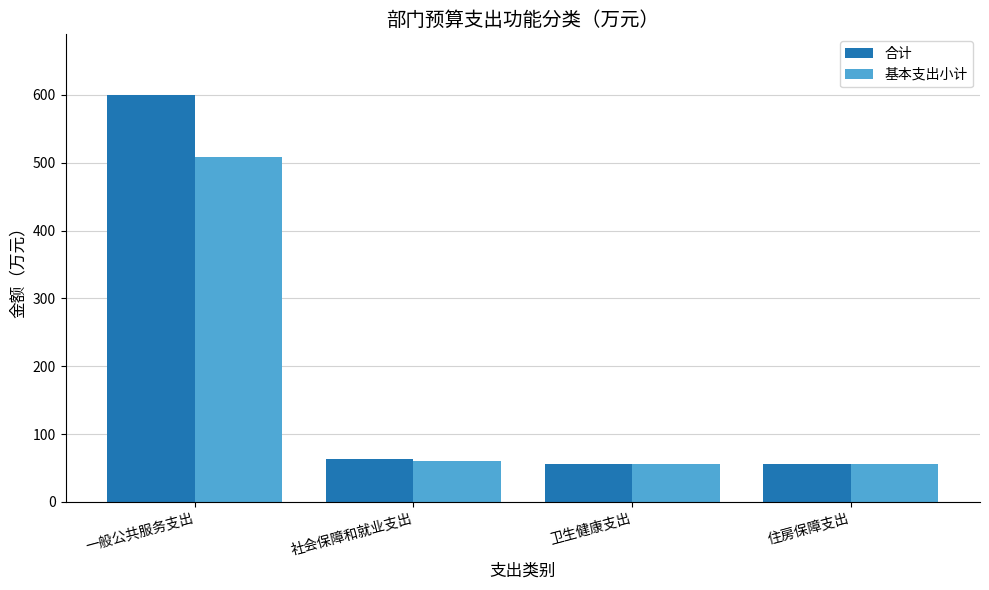

How many distinct data groups are displayed?

2